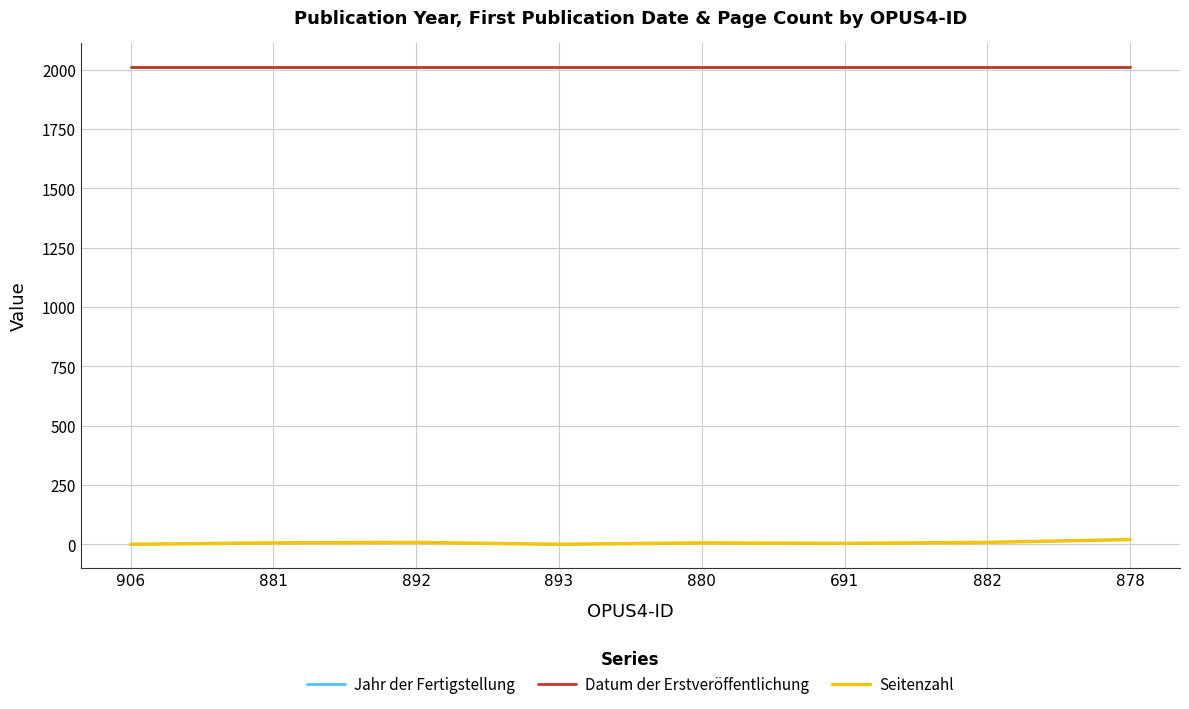

What is the greatest value displayed?

2014